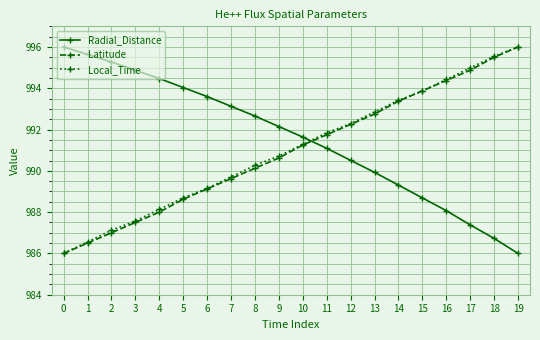

How many lines are shown in the chart?

3